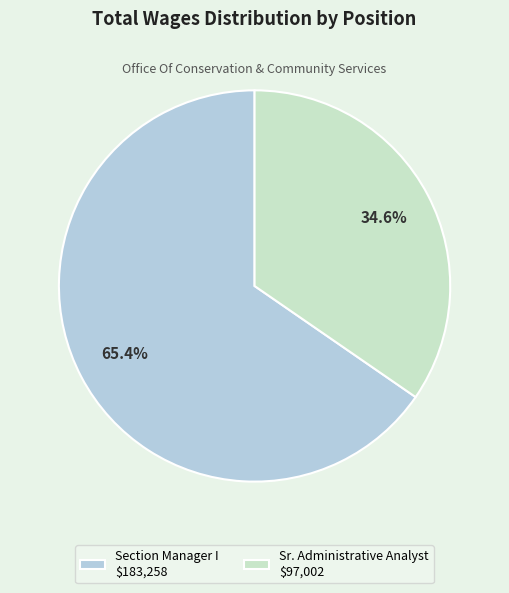

Count the number of slices in the pie.

2